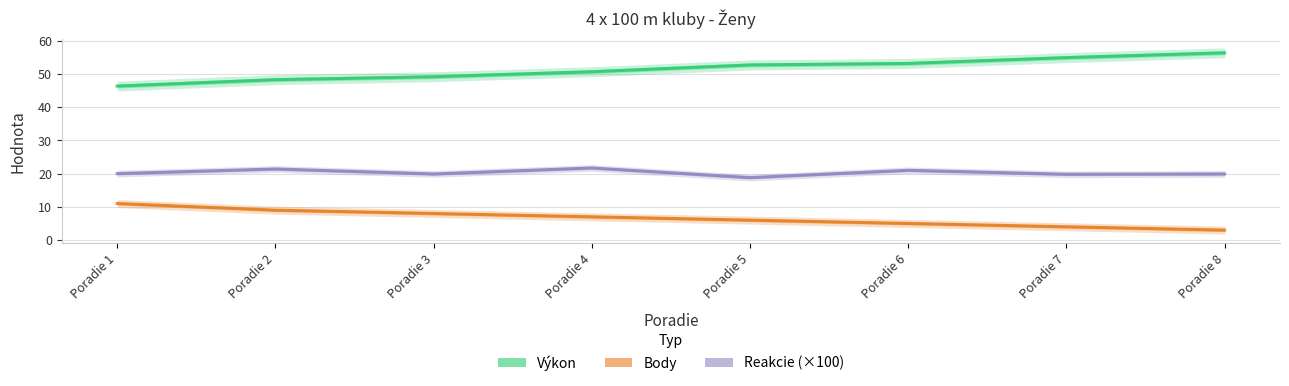

True or false: Body and Reakcie (×100) intersect in this chart.

False